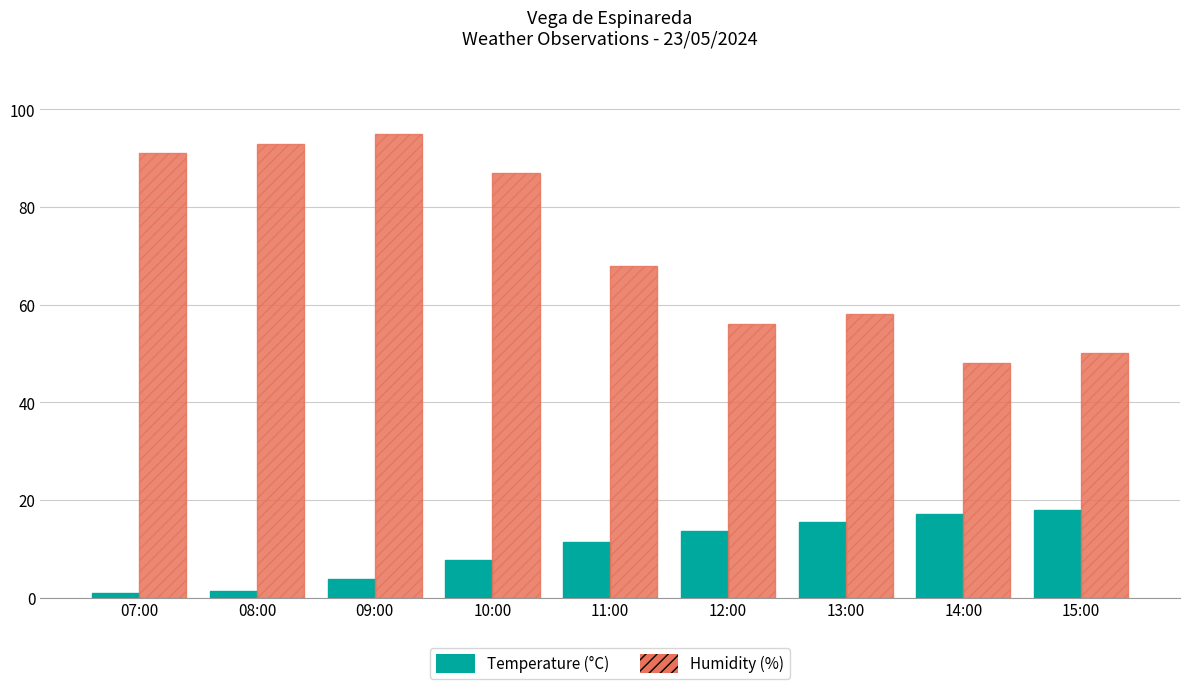

Does the chart contain any negative values?

No